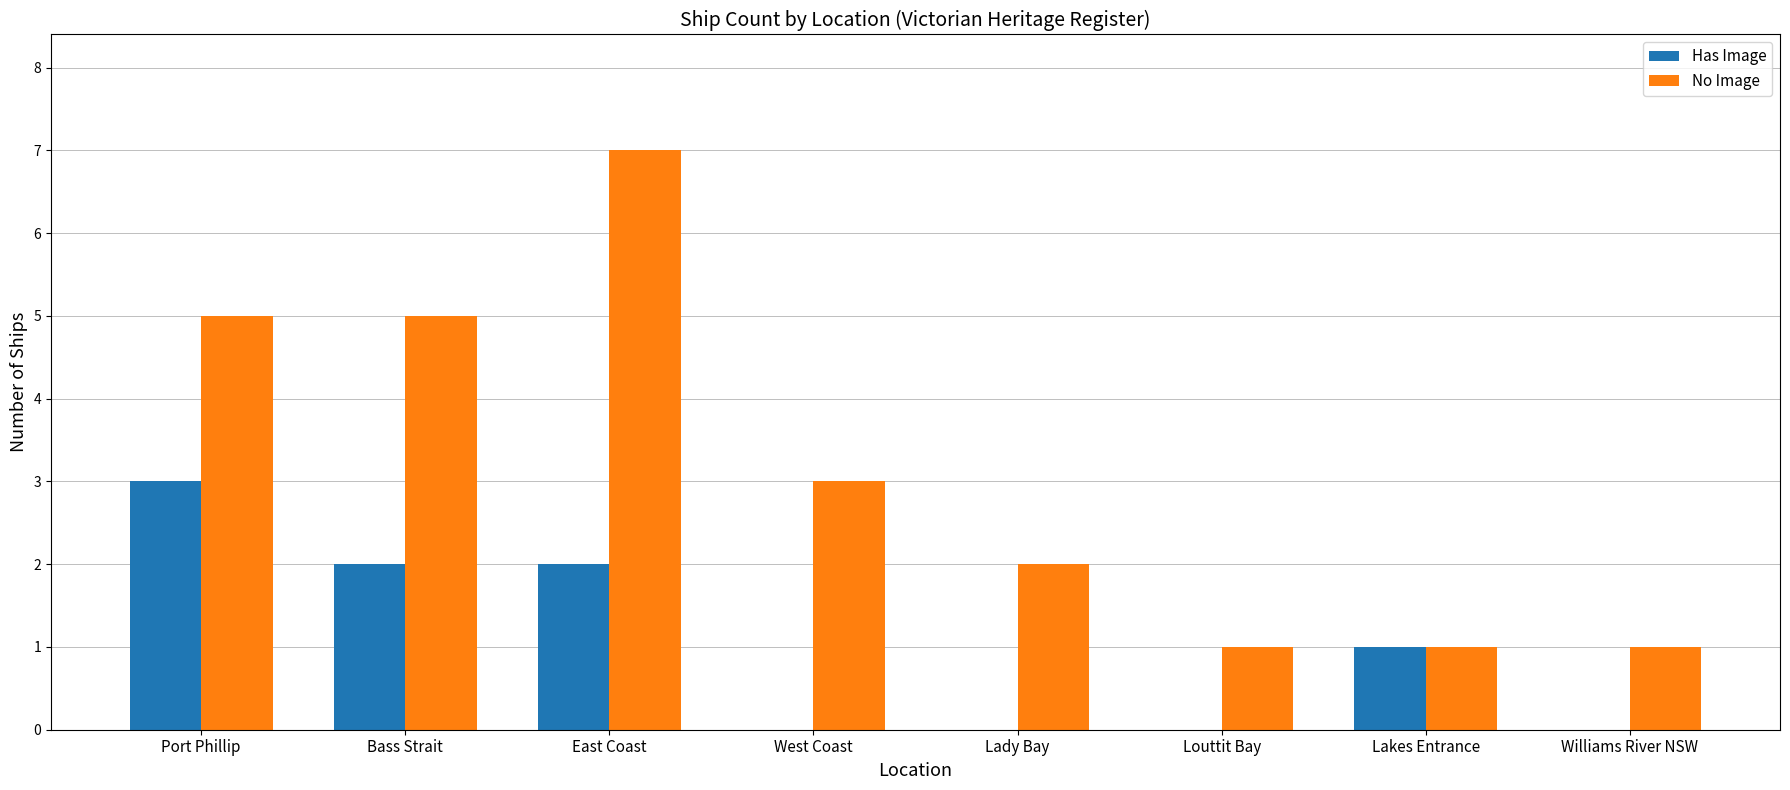

Is the value of No Image at East Coast greater than the value of Has Image at Lady Bay?

Yes